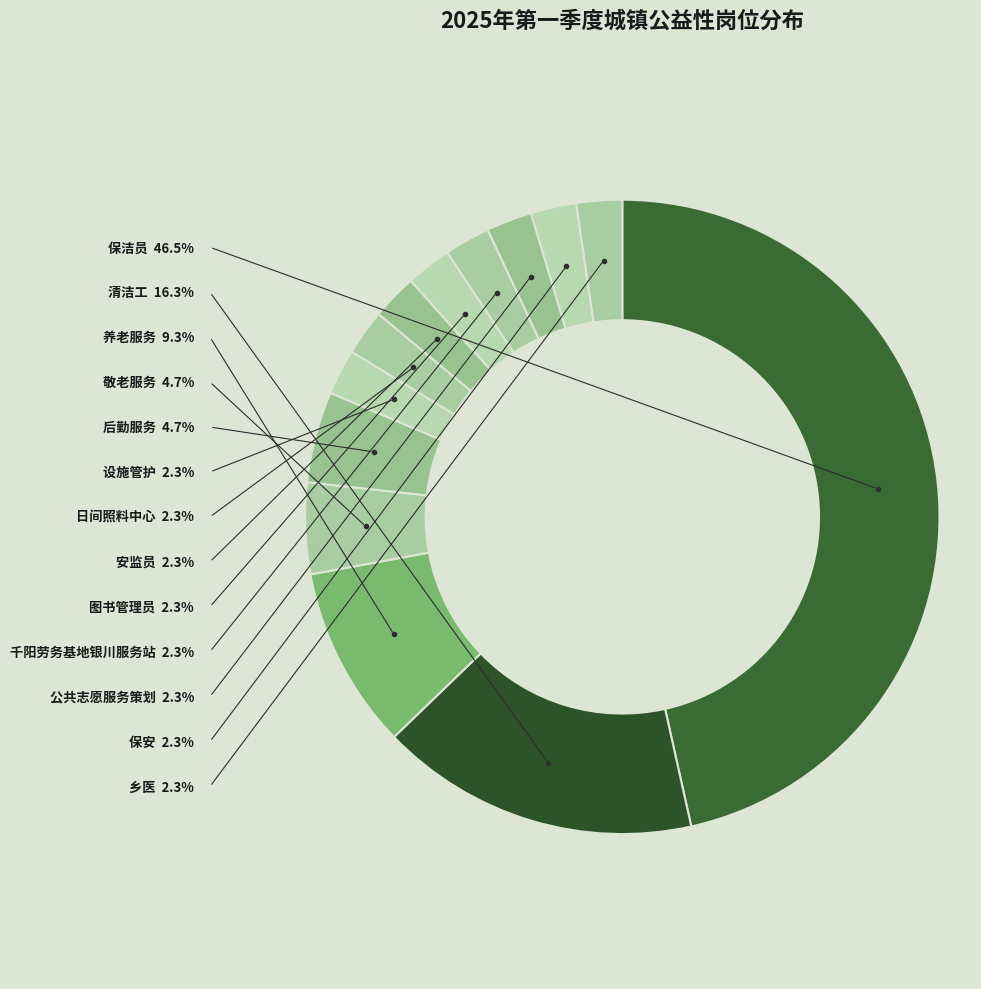

To the nearest percent, what is the difference between the 保洁员 and 图书管理员 slice percentages?

44%